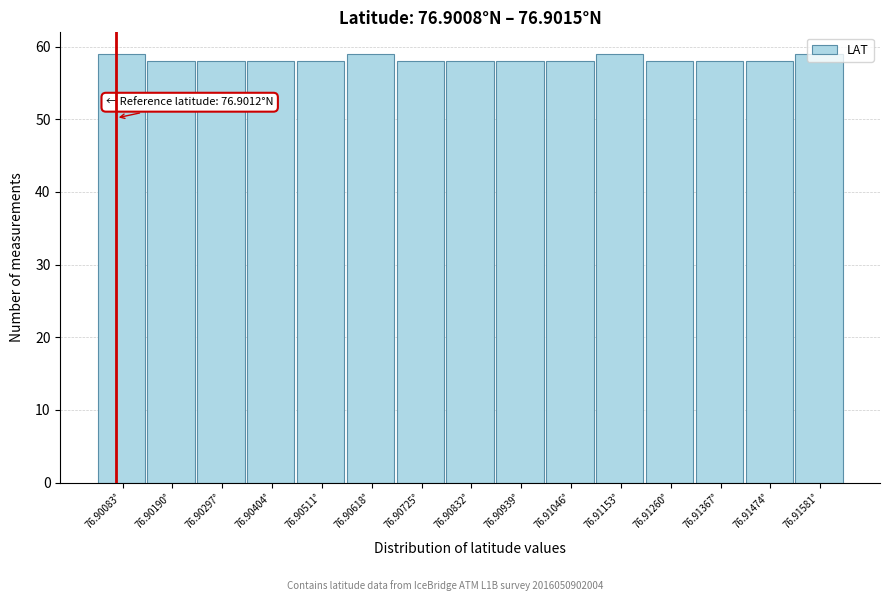

What is the value of the 7th bar from the left?

58